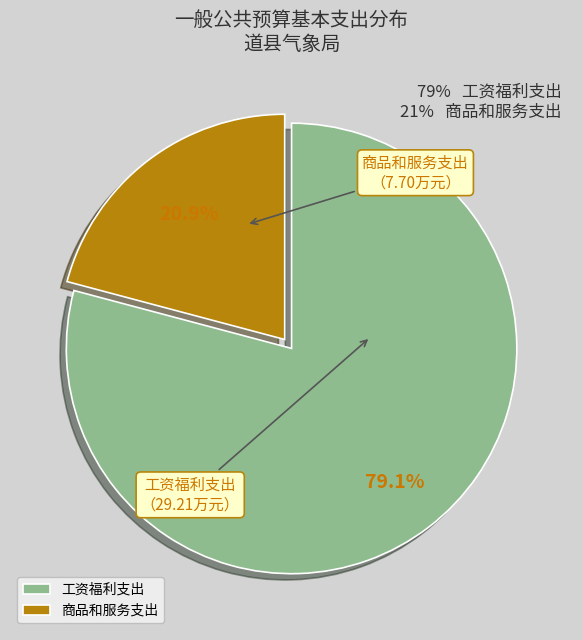

Count the number of slices in the pie.

2